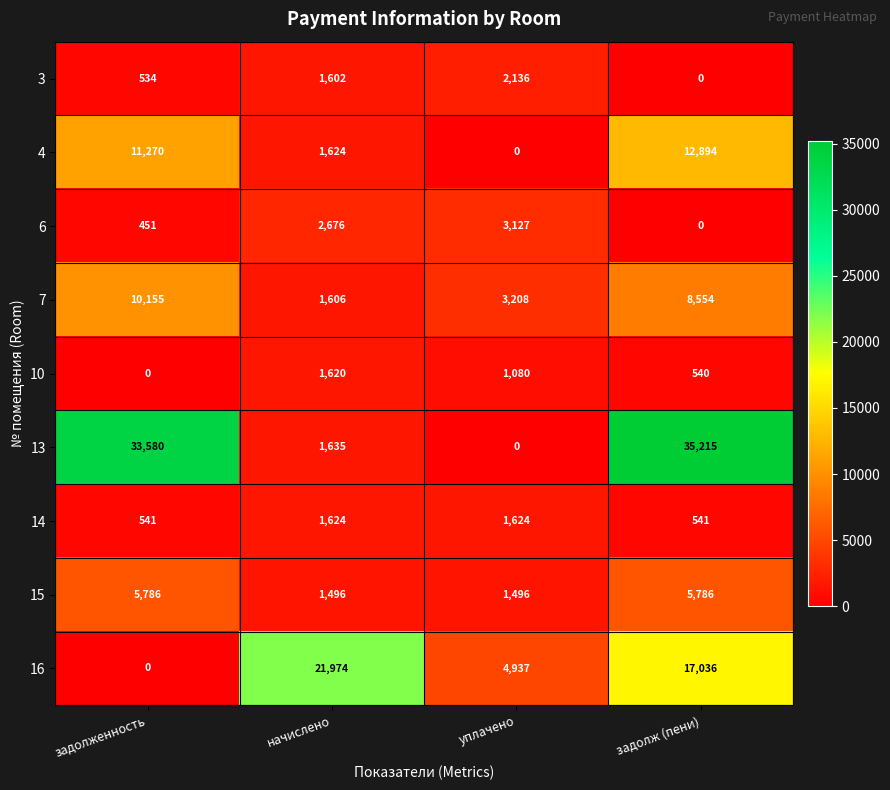

Is it true that 7 equals 1631 at уплачено?

False